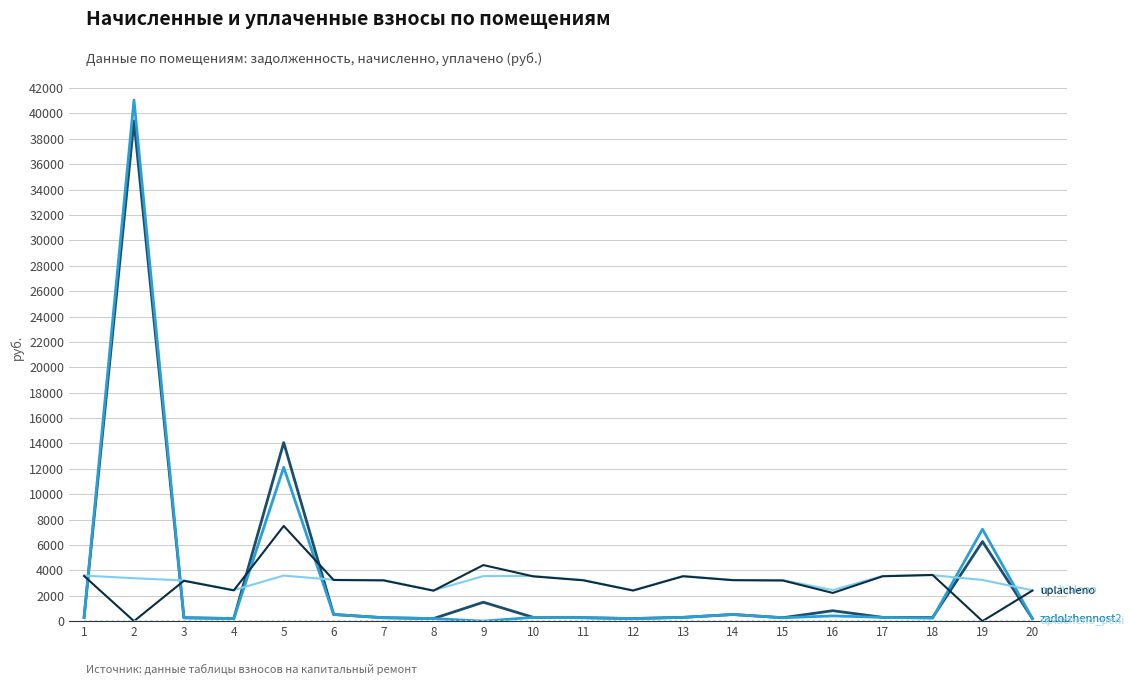

Does the chart have visible grid lines?

Yes